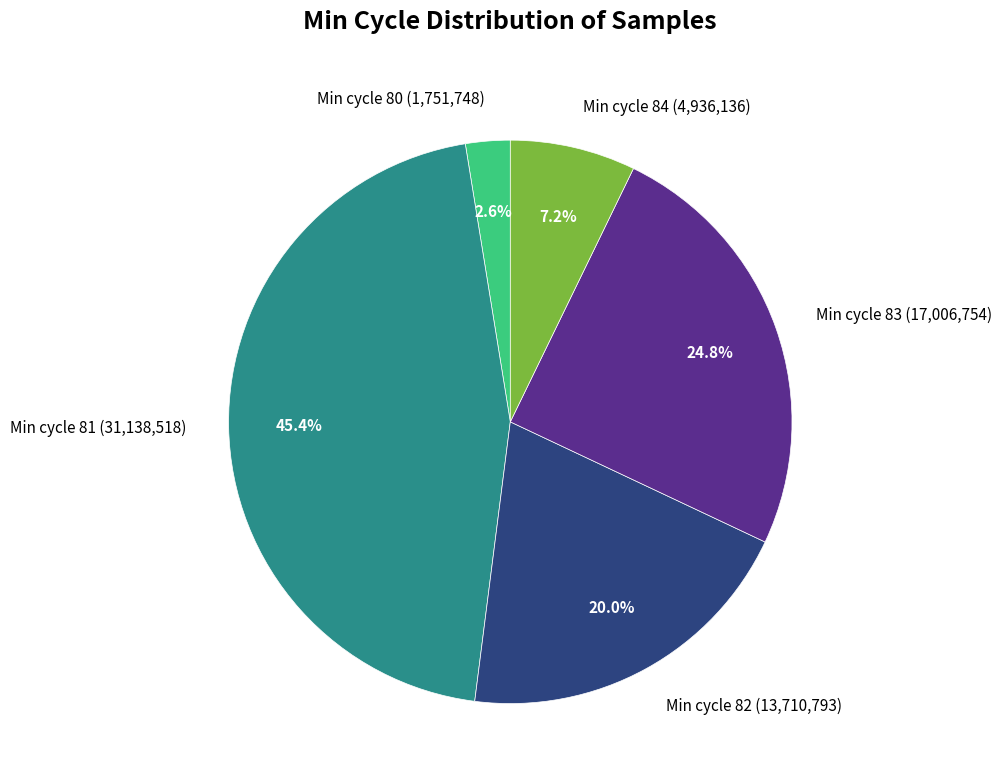

Is the sum of Min cycle 81 and Min cycle 80 greater than half?

No